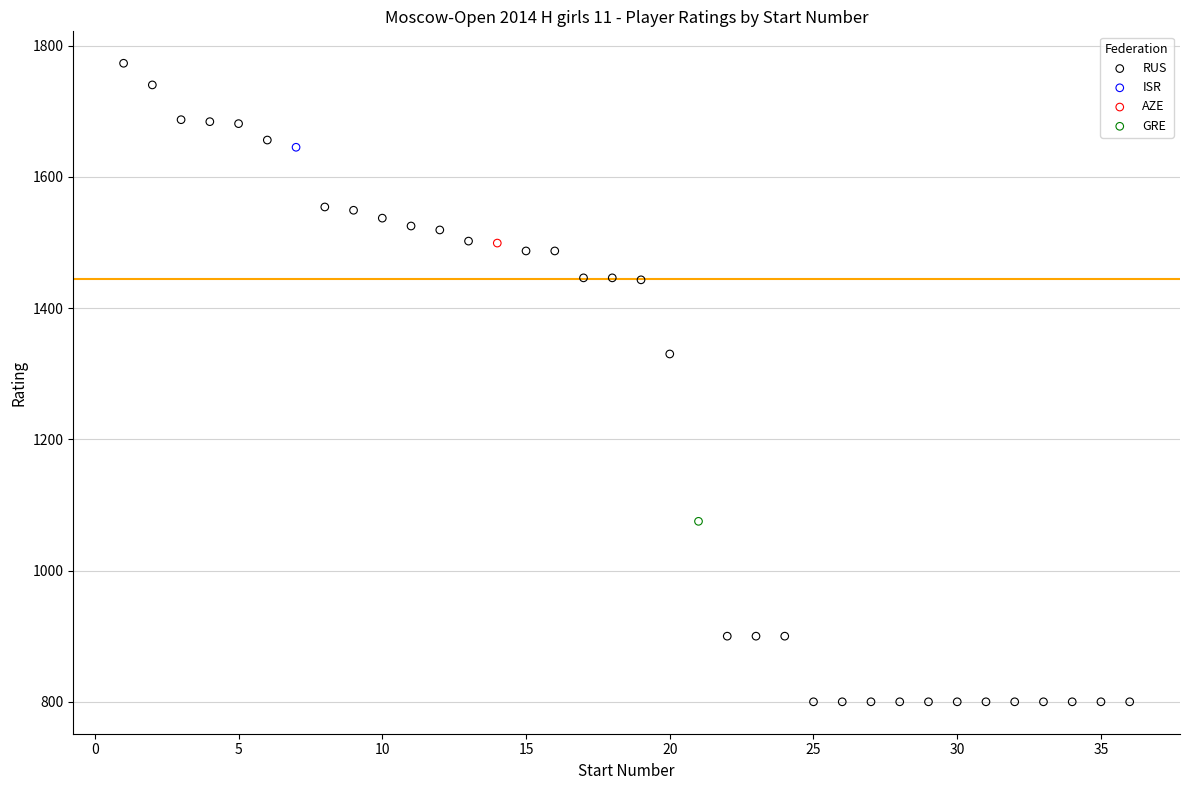

What are all the series names shown in the legend?

RUS, ISR, AZE, GRE